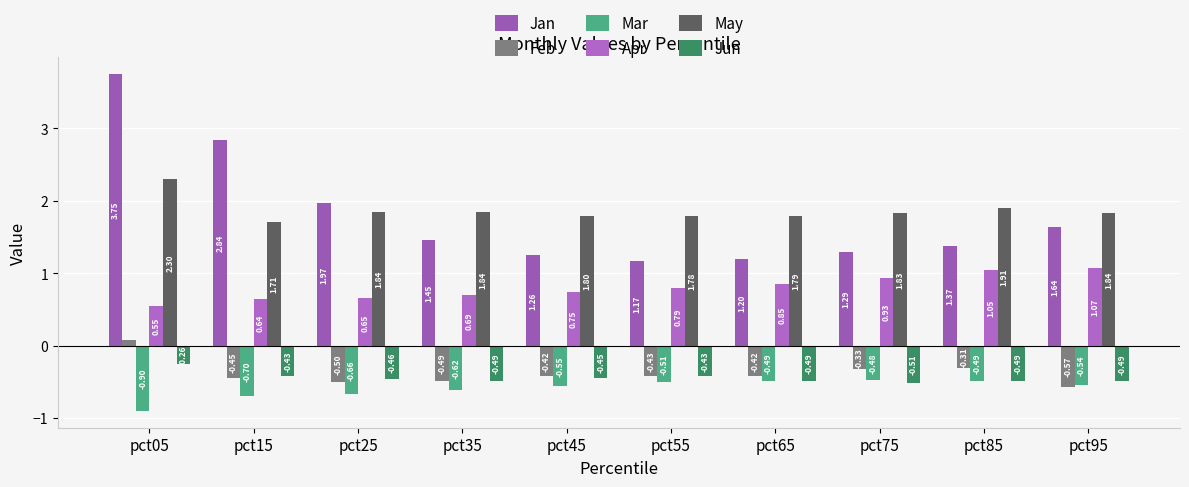

Count the number of categories in the chart.

10